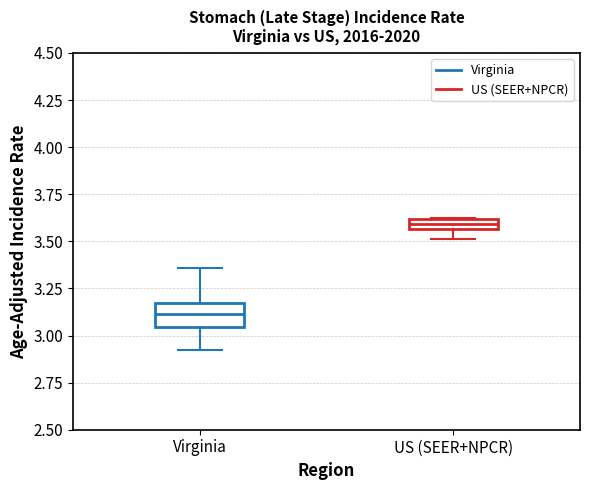

Which box has the highest median line?

US (SEER+NPCR)